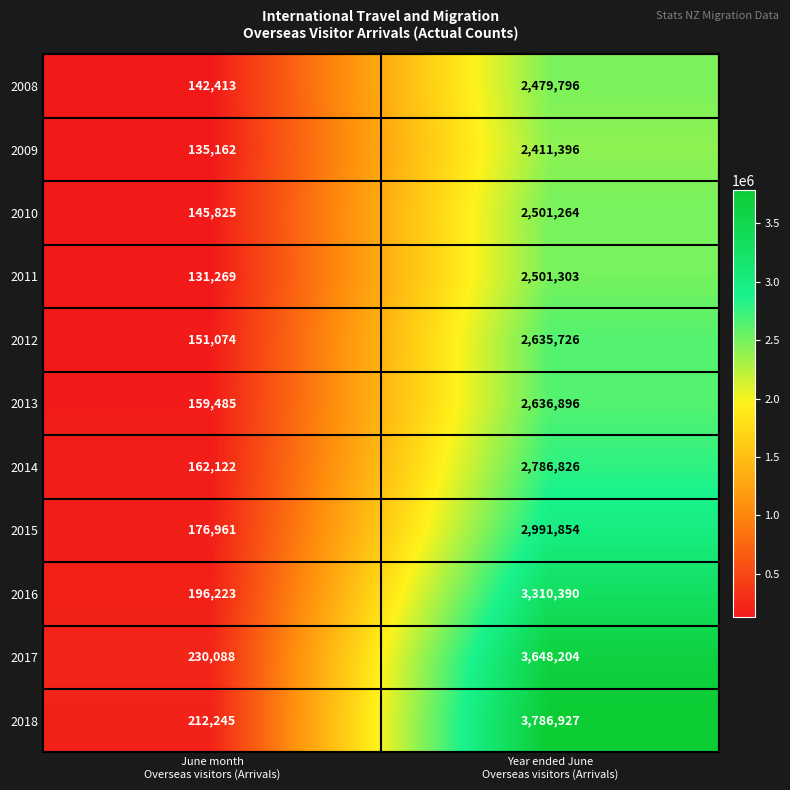

Which series has the widest spread of values?

2018